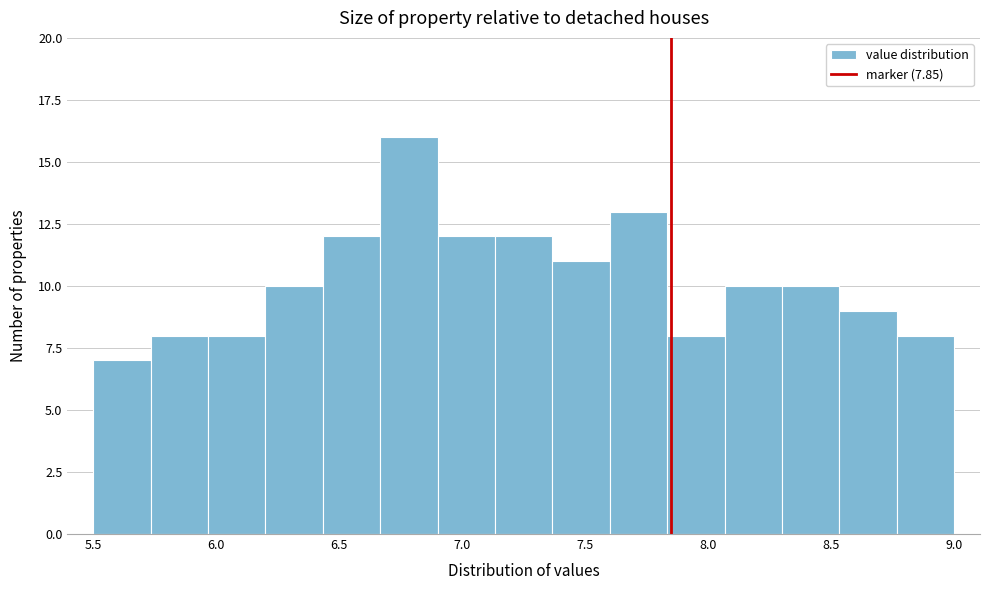

Reading left to right, transcribe this chart: for each bar, give the range it covers on the x-axis and its height. Neither the bar edges nor the heights are printed on the chart, so give them approximately, as read against the axes.

5.50 to 5.75: 7
5.75 to 5.95: 8
5.95 to 6.20: 8
6.20 to 6.45: 10
6.45 to 6.65: 12
6.65 to 6.90: 16
6.90 to 7.15: 12
7.15 to 7.35: 12
7.35 to 7.60: 11
7.60 to 7.85: 13
7.85 to 8.05: 8
8.05 to 8.30: 10
8.30 to 8.55: 10
8.55 to 8.75: 9
8.75 to 9.00: 8